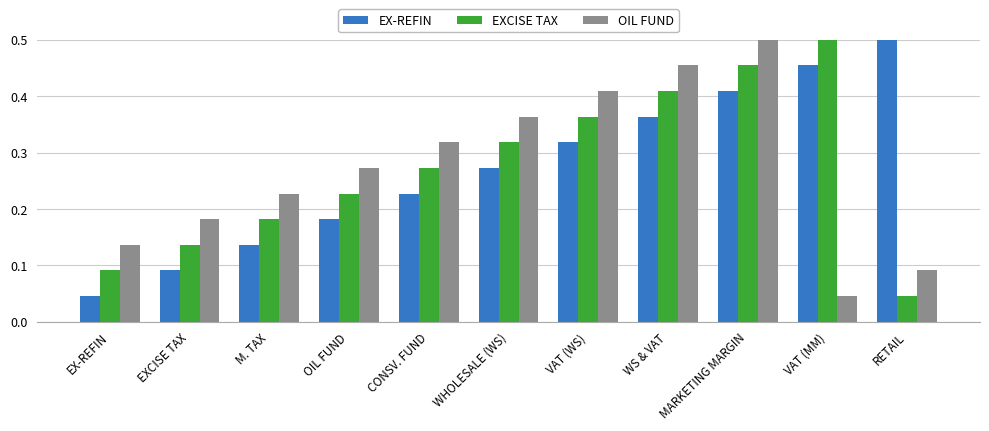

What is the total value across all series at VAT (MM)?

1.0